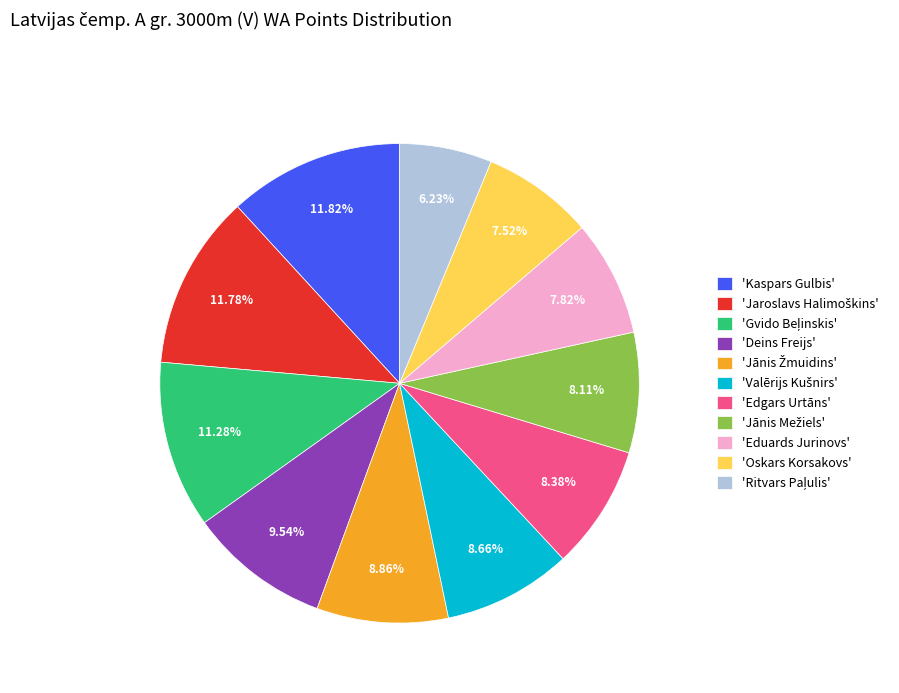

Does any single category account for the majority?

No